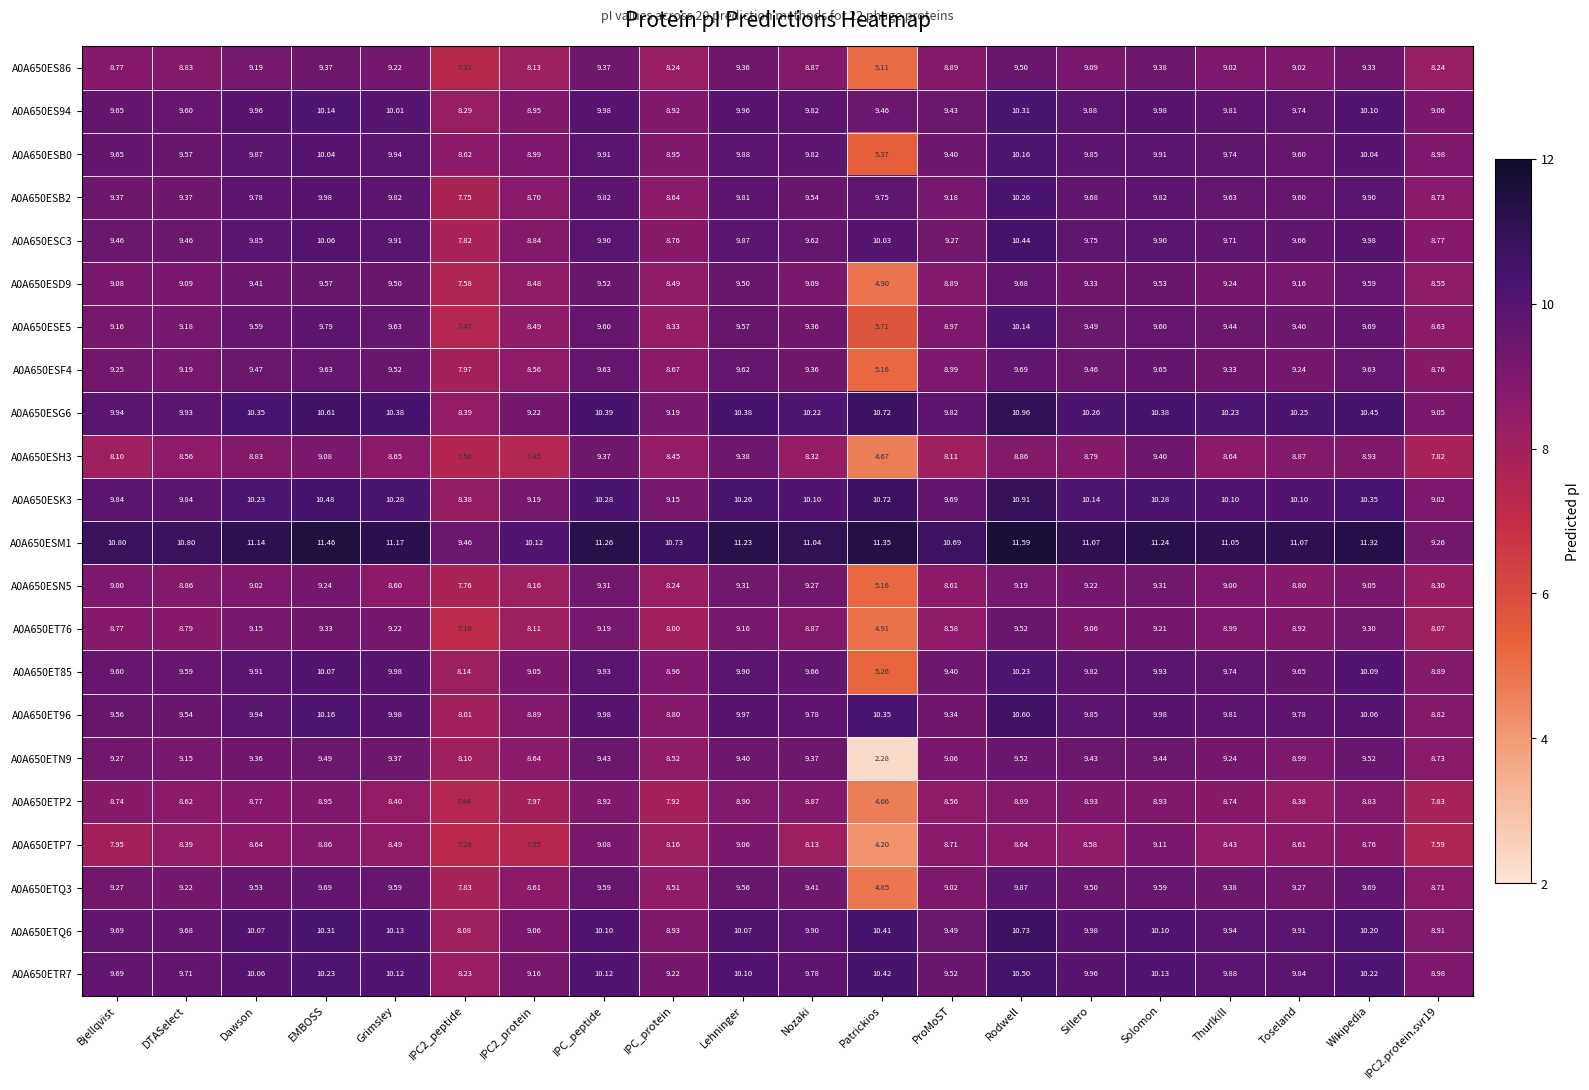

At which label does A0A650ESB2 first exceed 9?

Bjellqvist